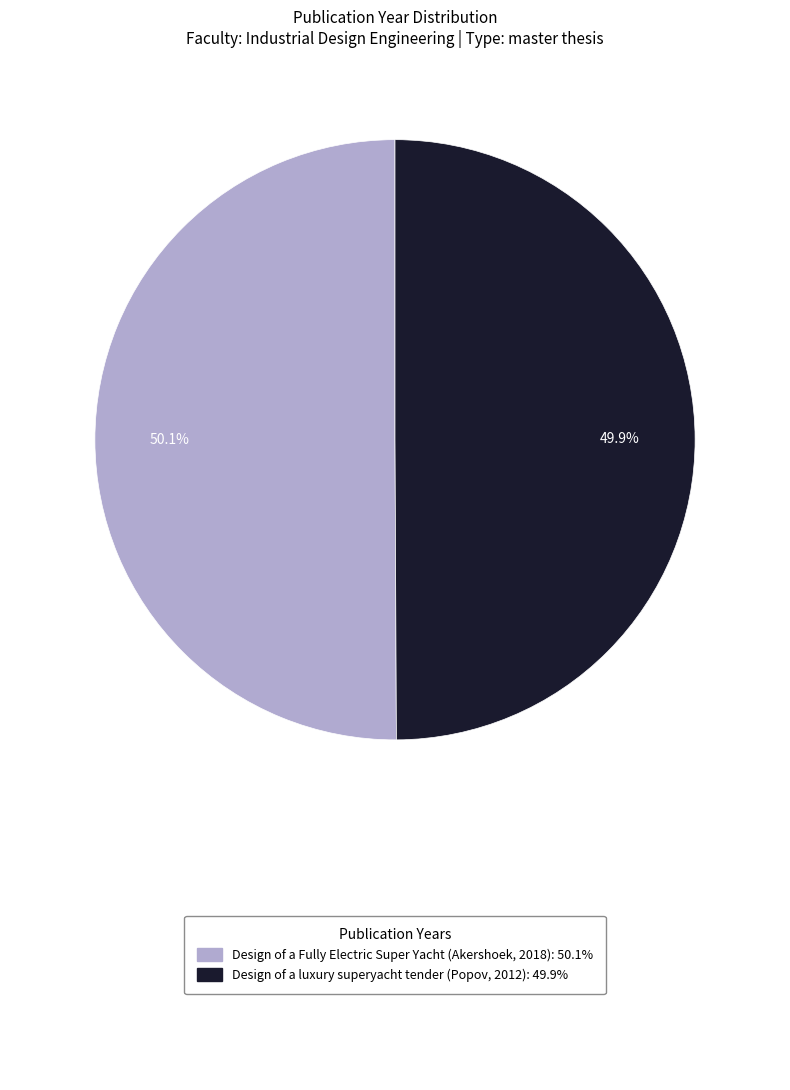

What is the largest slice in the pie chart?

Design of a Fully Electric Super Yacht (Akershoek, 2018)